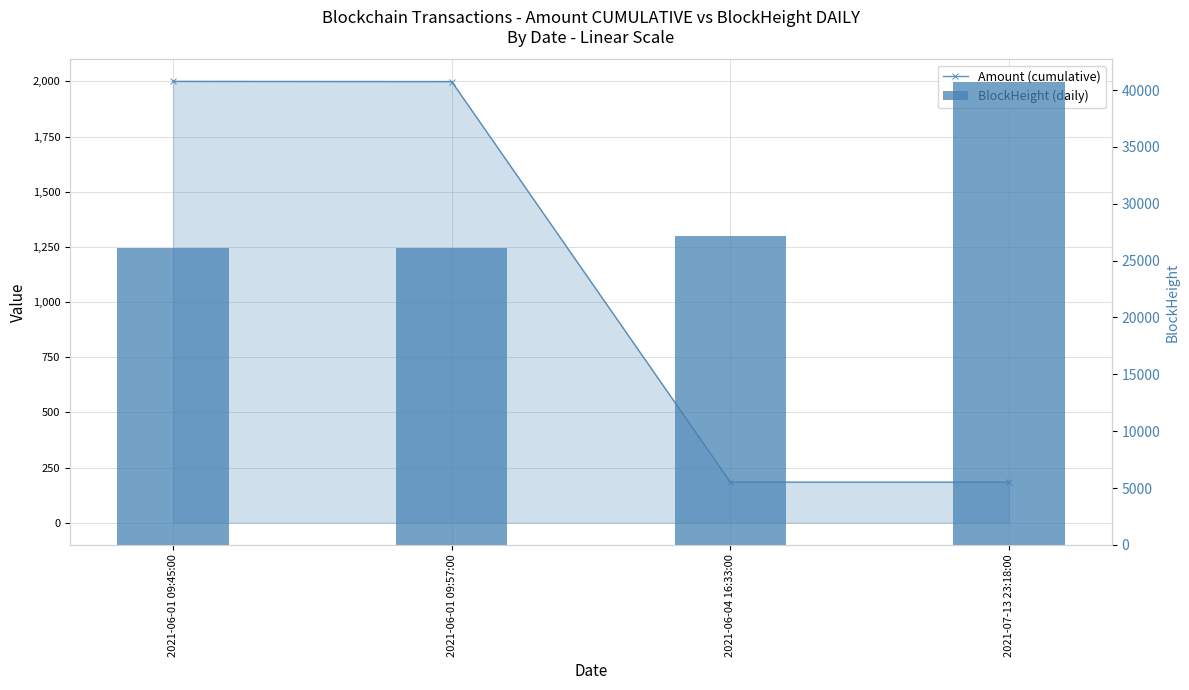

What is the label of the 1st bar from the right?

2021-07-13 23:18:00